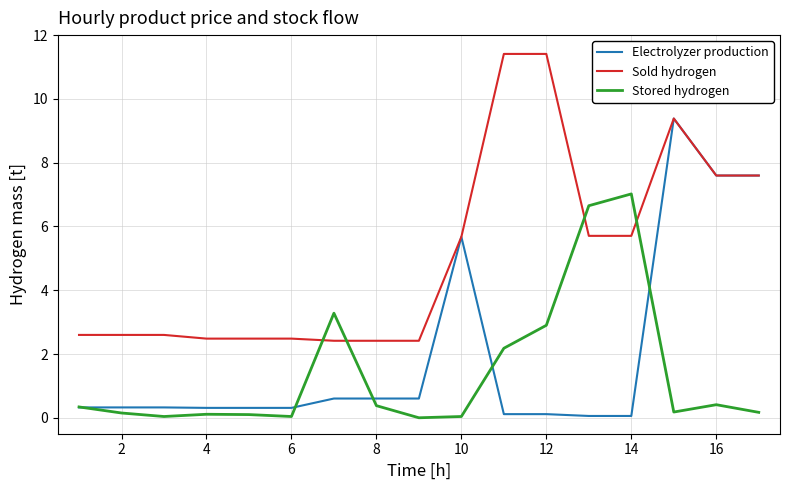

What is the greatest value displayed?

11.4